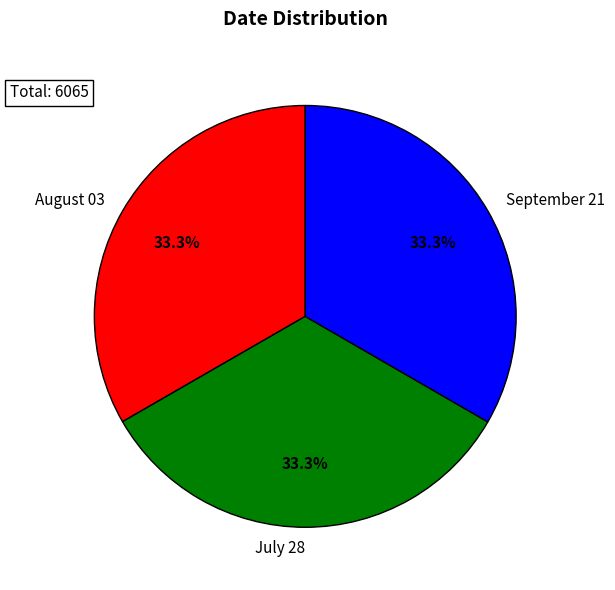

The September 21 slice represents 19% of the pie. True or false?

False